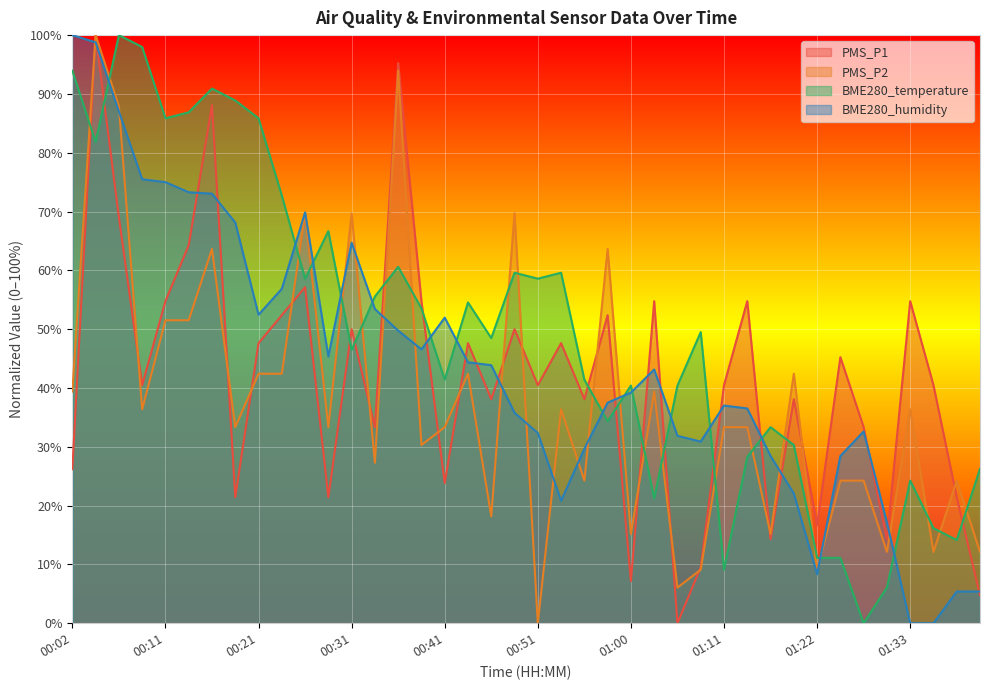

Reading left to right, transcribe all the data shown in this chart.

PMS_P1: 26.2	100.0	69.0	40.5	54.8	64.3	88.1	21.4	47.6	52.4	57.1	21.4	50.0	33.3	95.2	54.8	23.8	47.6	38.1	50.0	40.5	47.6	38.1	52.4	7.1	54.8	0.0	9.5	40.5	54.8	14.3	38.1	16.7	45.2	33.3	14.3	54.8	40.5	21.4	4.8
PMS_P2: 39.4	100.0	87.9	36.4	51.5	51.5	63.6	33.3	42.4	42.4	69.7	33.3	69.7	27.3	93.9	30.3	33.3	42.4	18.2	69.7	0.0	36.4	24.2	63.6	15.2	39.4	6.1	9.1	33.3	33.3	15.2	42.4	9.1	24.2	24.2	12.1	36.4	12.1	24.2	12.1
BME280_temperature: 93.9	81.8	100.0	98.0	85.9	86.9	90.9	88.9	85.9	72.7	58.6	66.7	46.5	55.6	60.6	53.5	41.4	54.5	48.5	59.6	58.6	59.6	41.4	34.3	40.4	21.2	40.4	49.5	9.1	28.3	33.3	30.3	11.1	11.1	0.0	6.1	24.2	16.2	14.1	26.3
BME280_humidity: 100.0	98.8	87.0	75.5	75.0	73.3	73.0	68.1	52.5	56.9	69.9	45.3	64.7	53.4	49.8	46.6	52.0	44.4	43.9	35.8	32.4	20.8	29.7	37.5	39.2	43.1	31.9	30.9	37.0	36.5	28.4	22.1	8.3	28.4	32.6	17.2	0.0	0.0	5.4	5.4